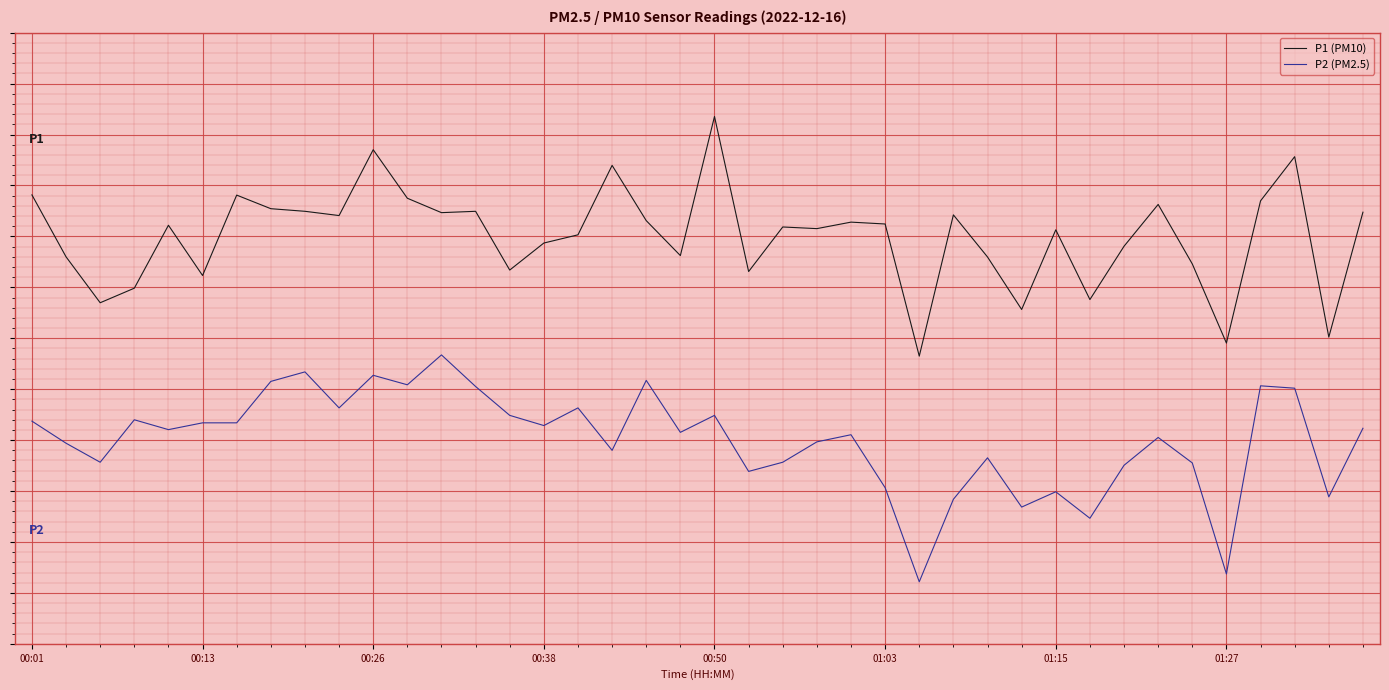

At how many categories does at least one series exceed 3?

4